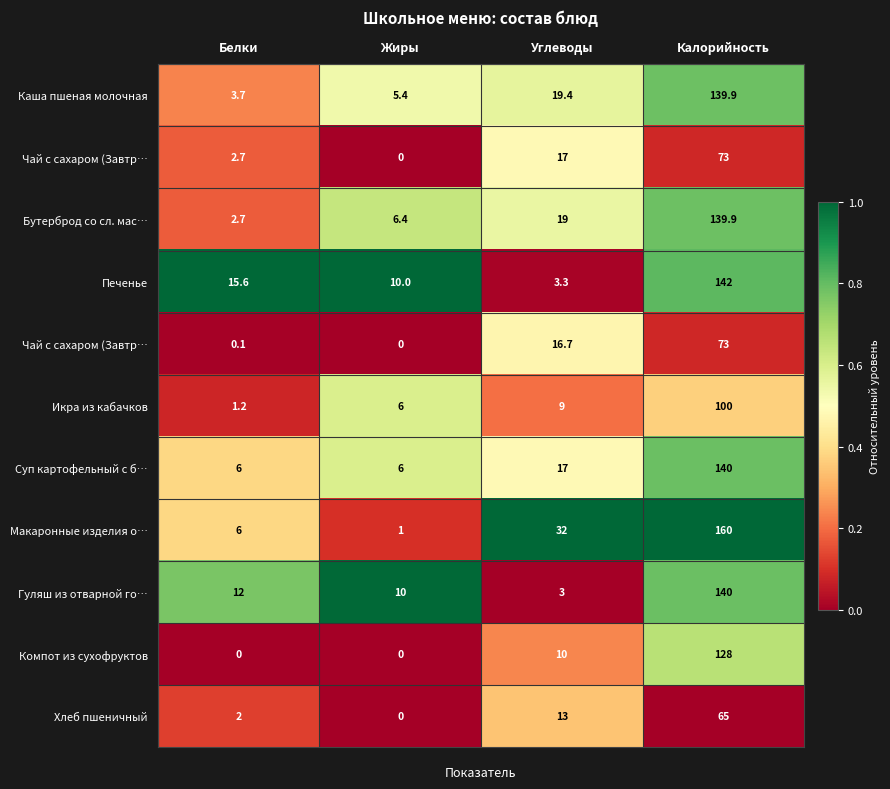

At how many categories does at least one series exceed 0?

4